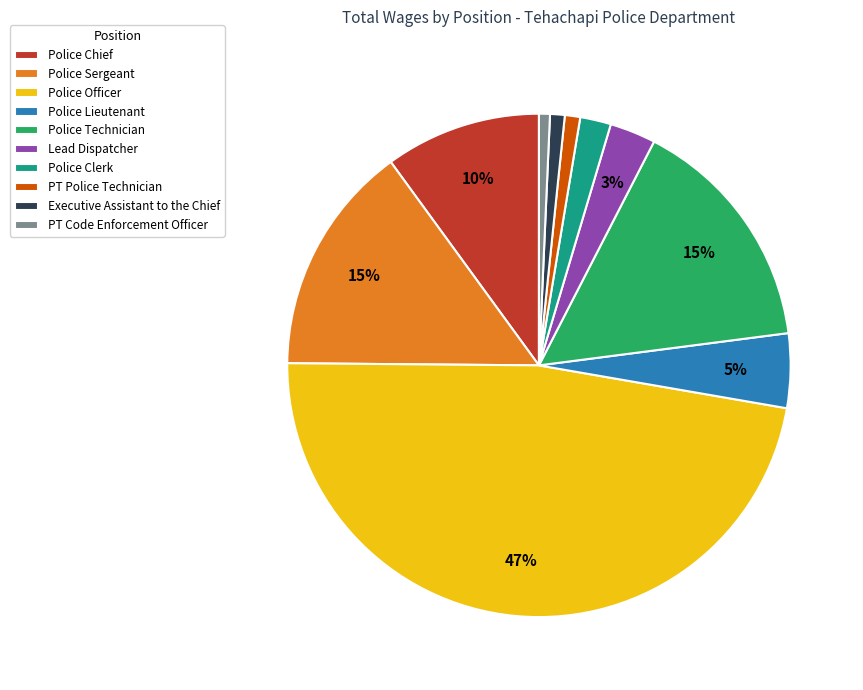

To the nearest percent, what is the combined percentage of PT Police Technician and Police Officer?

48%